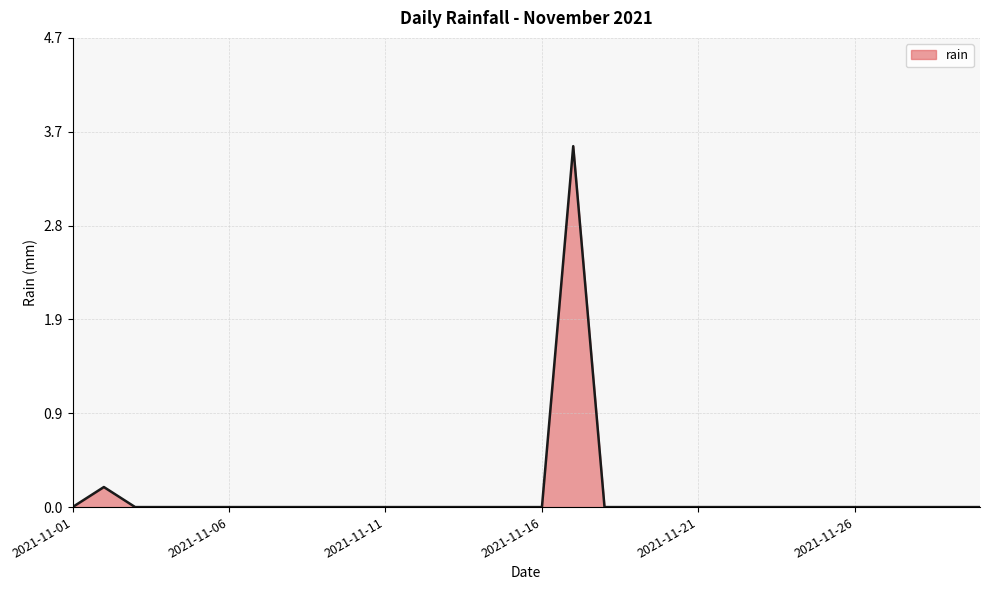

What is the greatest value displayed?

3.6